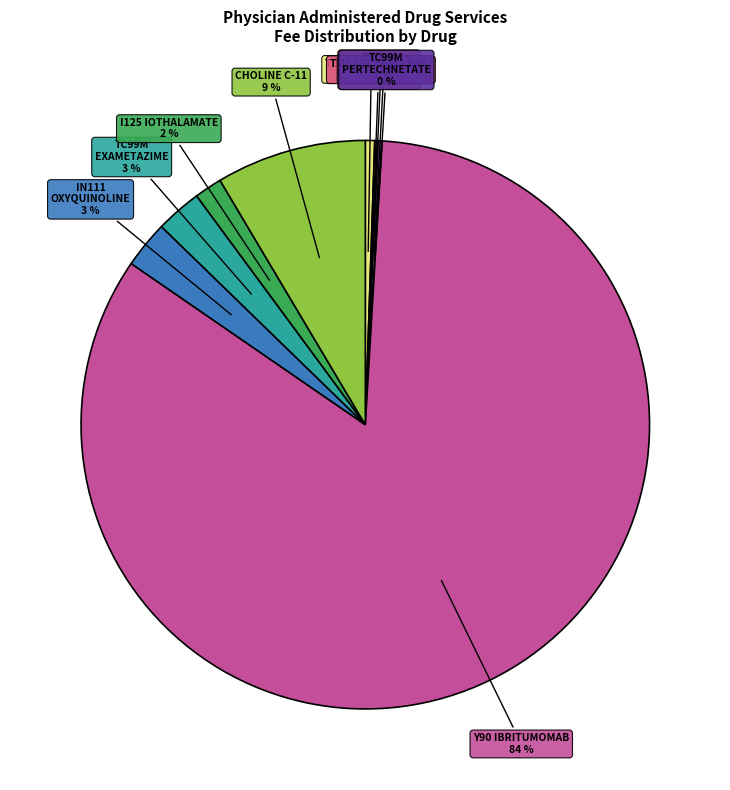

To the nearest percent, what is the average slice percentage?

10%